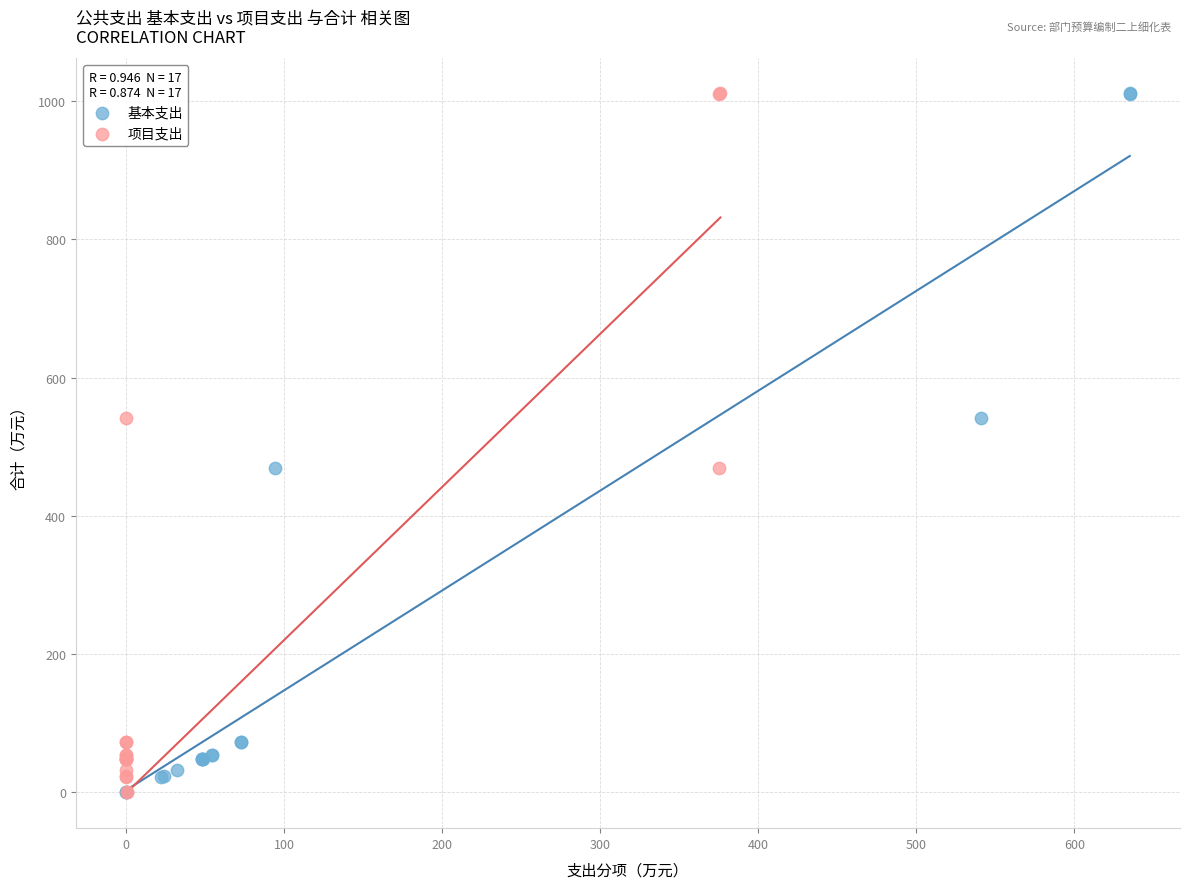

What are all the series names shown in the legend?

基本支出, 项目支出